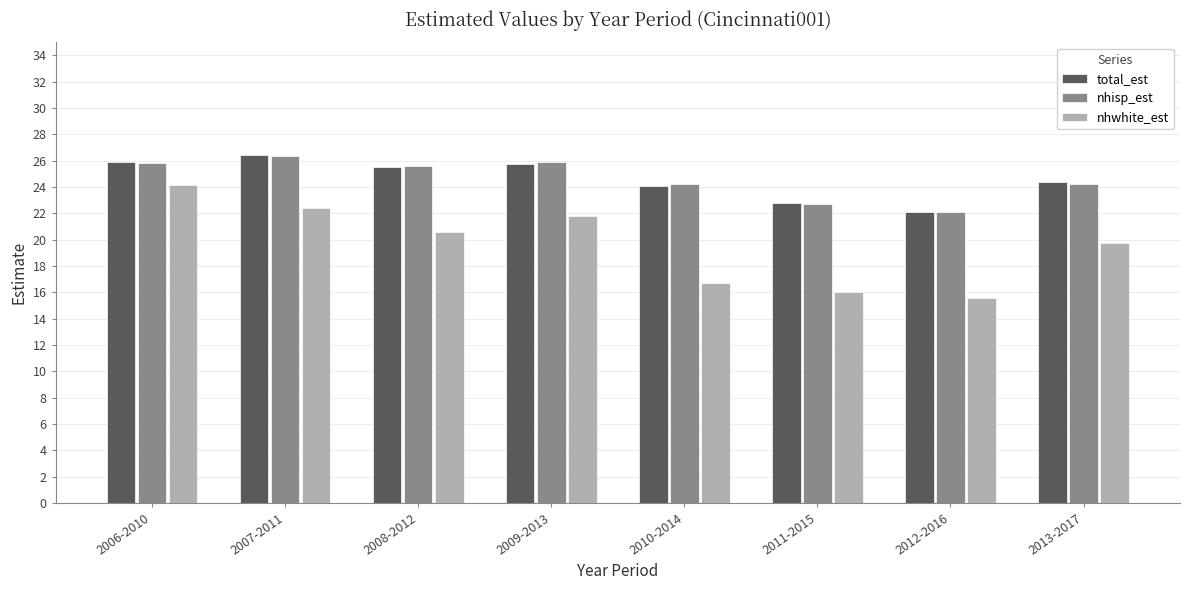

What is the label of the 8th bar from the left?

2013-2017